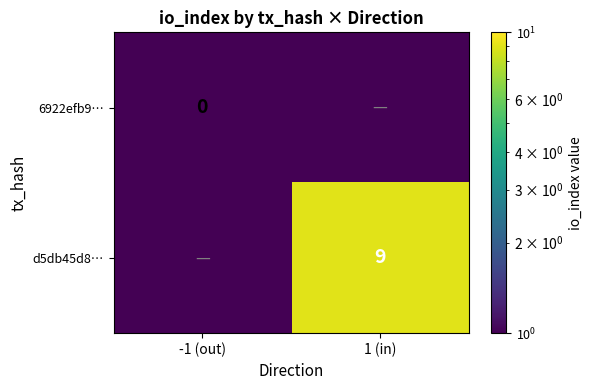

Is the value of 6922efb9… at -1 (out) greater than the value of d5db45d8… at 1 (in)?

No